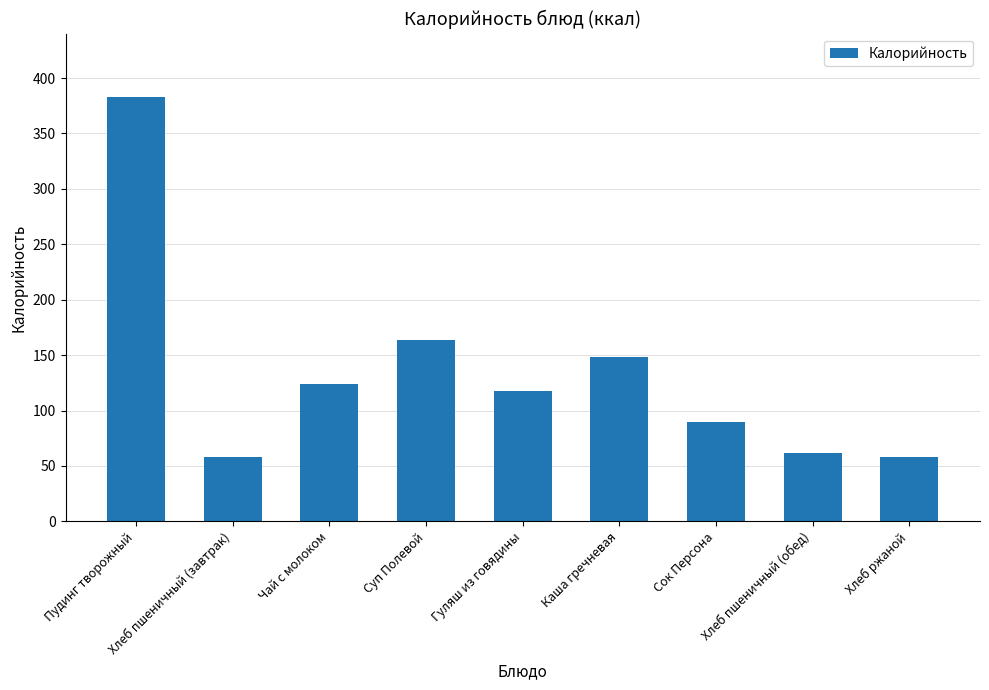

Are the bars horizontal?

No